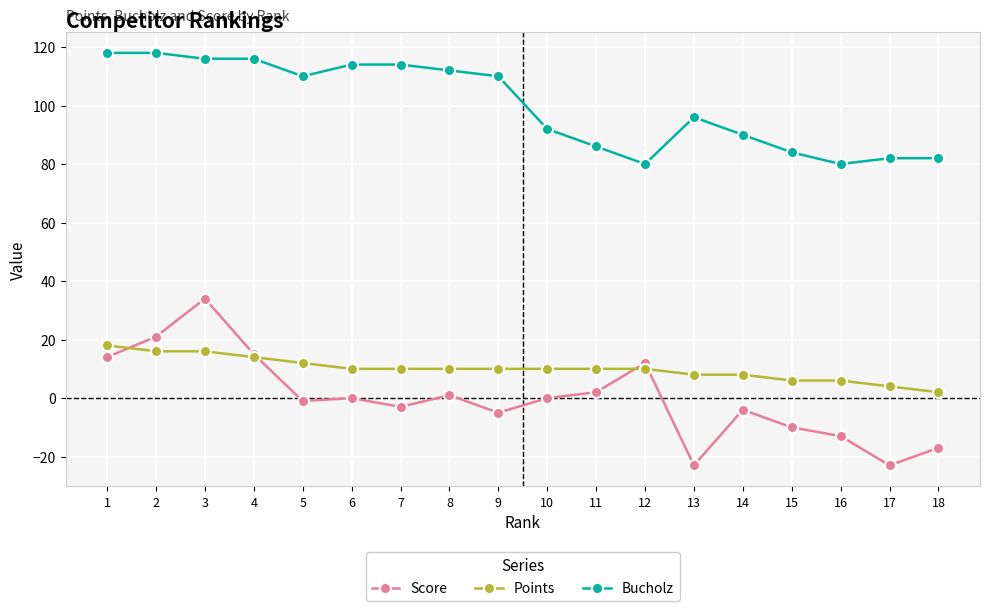

Which category has the highest value in the Points series?

1